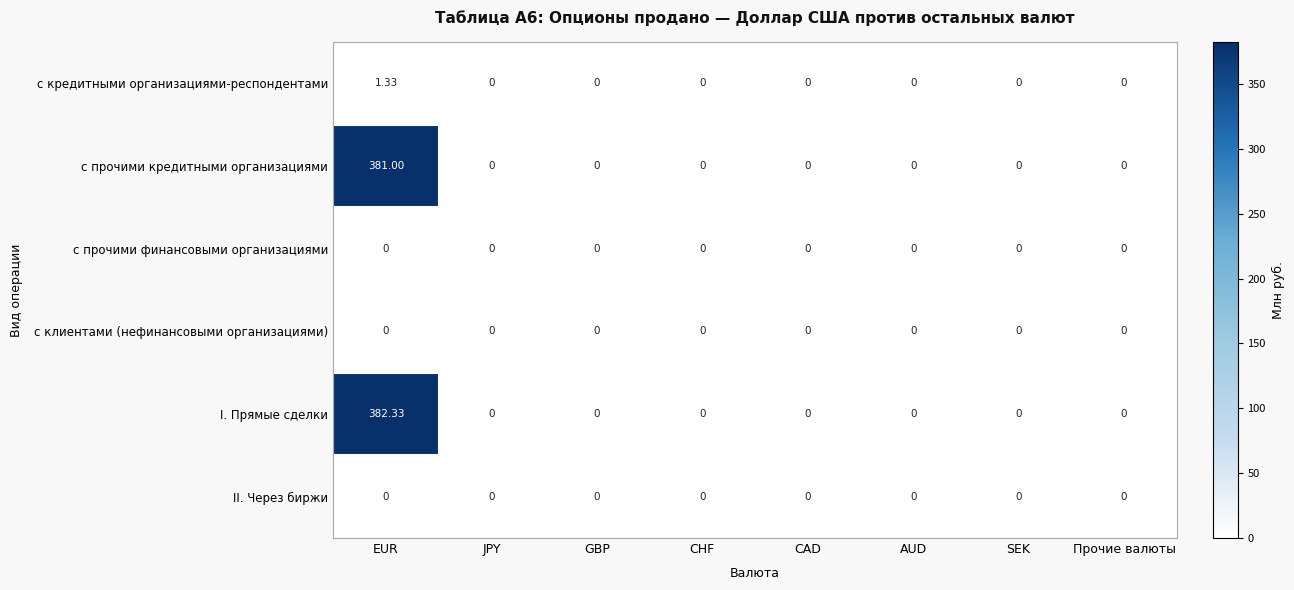

Which category has the highest value in the с прочими кредитными организациями series?

EUR